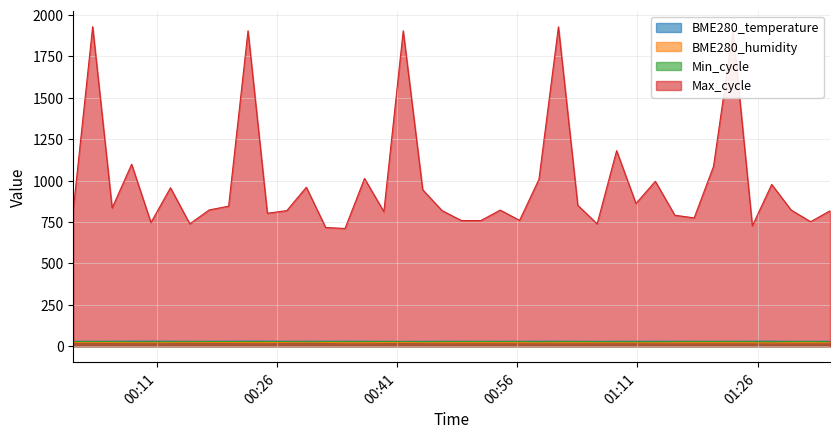

Which series has the widest spread of values?

Max_cycle